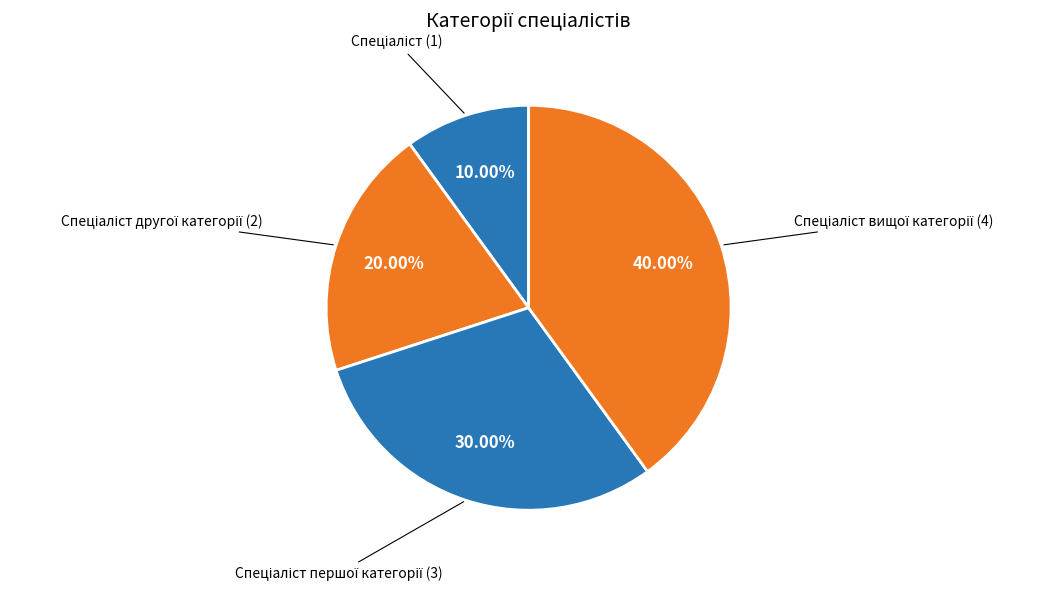

How many slices are in this pie chart?

4